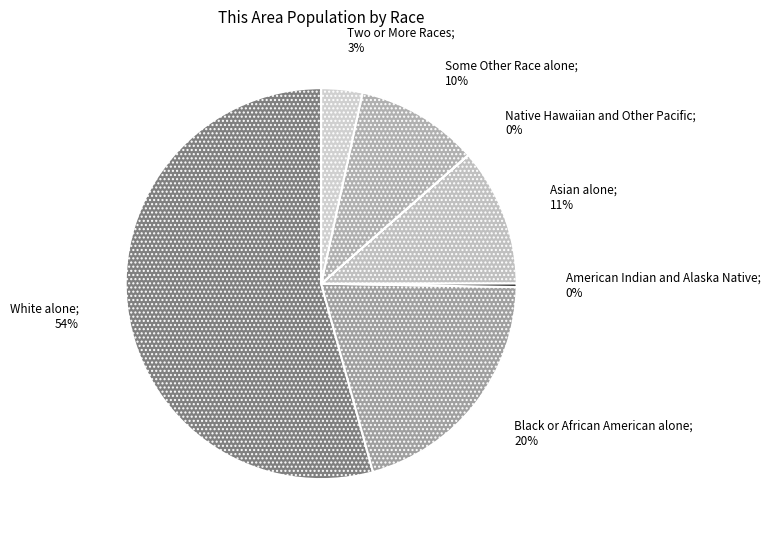

Rank the categories by value from highest to lowest.

White alone, Black or African American alone, Asian alone, Some Other Race alone, Two or More Races, American Indian and Alaska Native, Native Hawaiian and Other Pacific